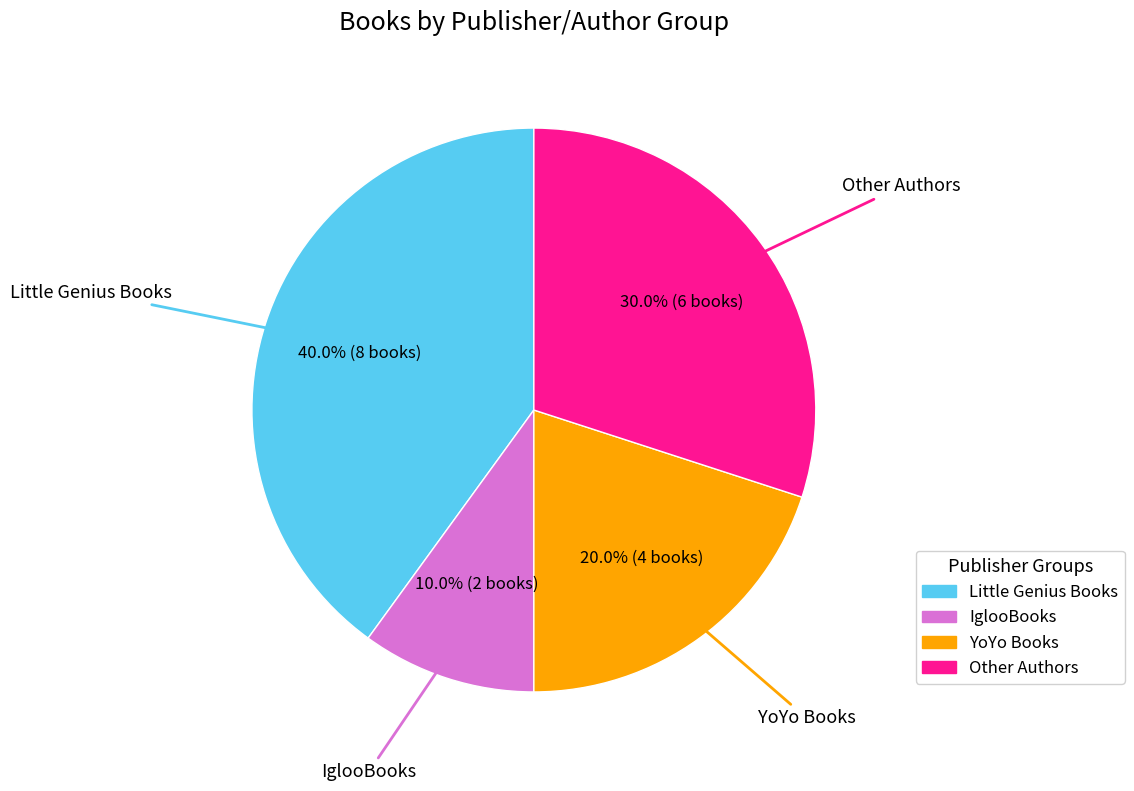

Do Other Authors and IglooBooks together represent more than half of the pie?

No